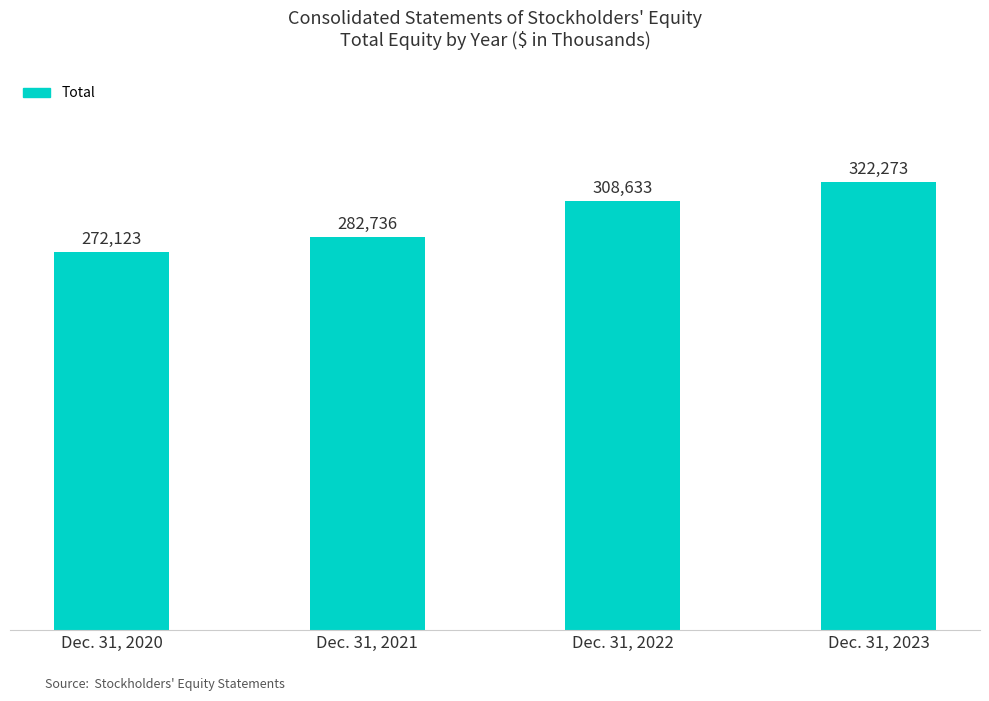

Which has a higher value, Dec. 31, 2023 or Dec. 31, 2021?

Dec. 31, 2023